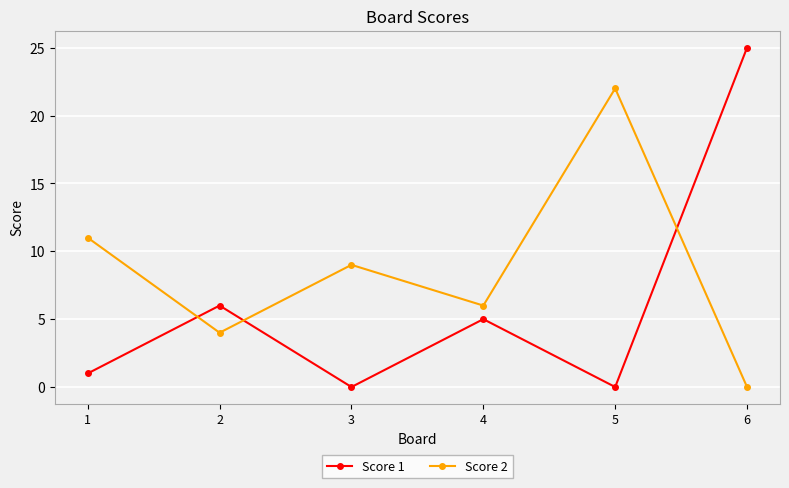

Reading left to right, what are all the values shown in this chart?

Score 1: 1	6	0	5	0	25
Score 2: 11	4	9	6	22	0